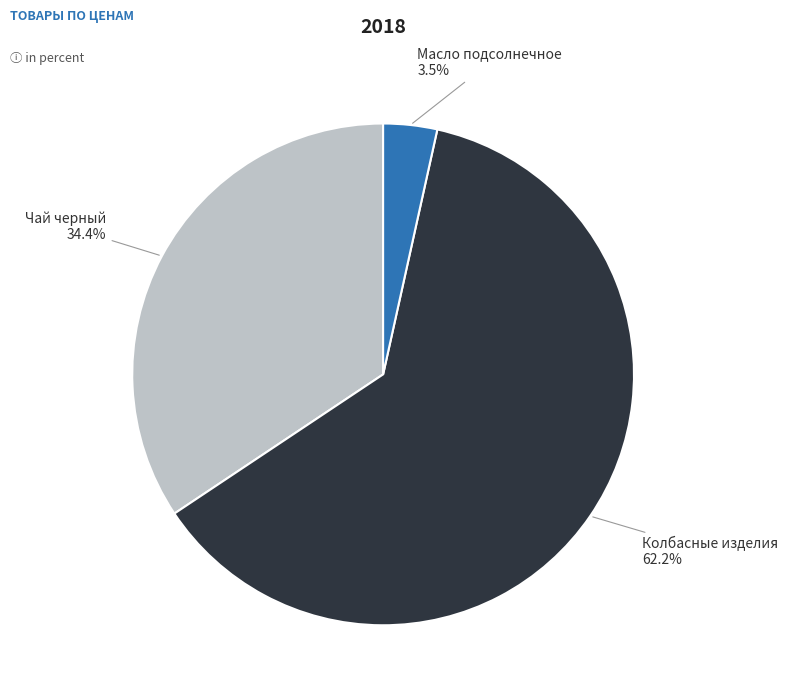

Does any single category account for the majority?

Yes